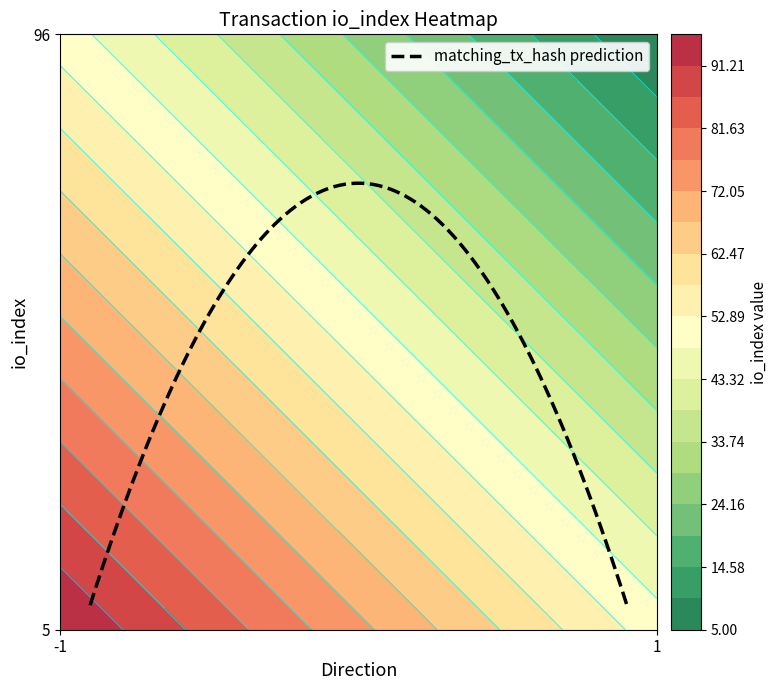

At how many categories does at least one series exceed 70?

1